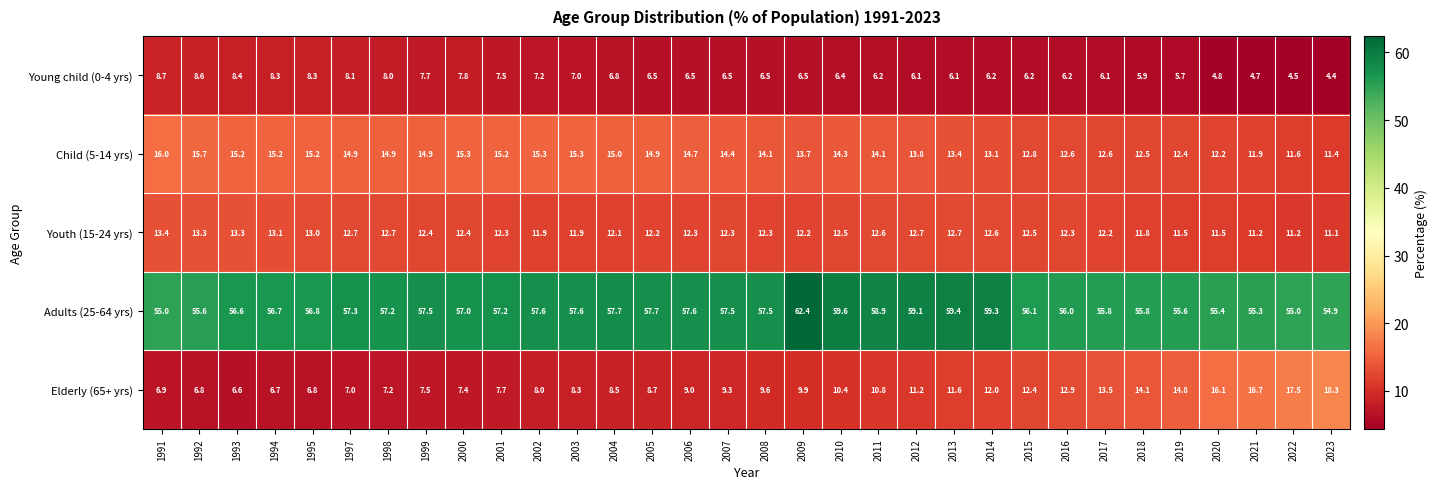

The value of Youth (15-24 yrs) at 1995 is 13.0. True or false?

True